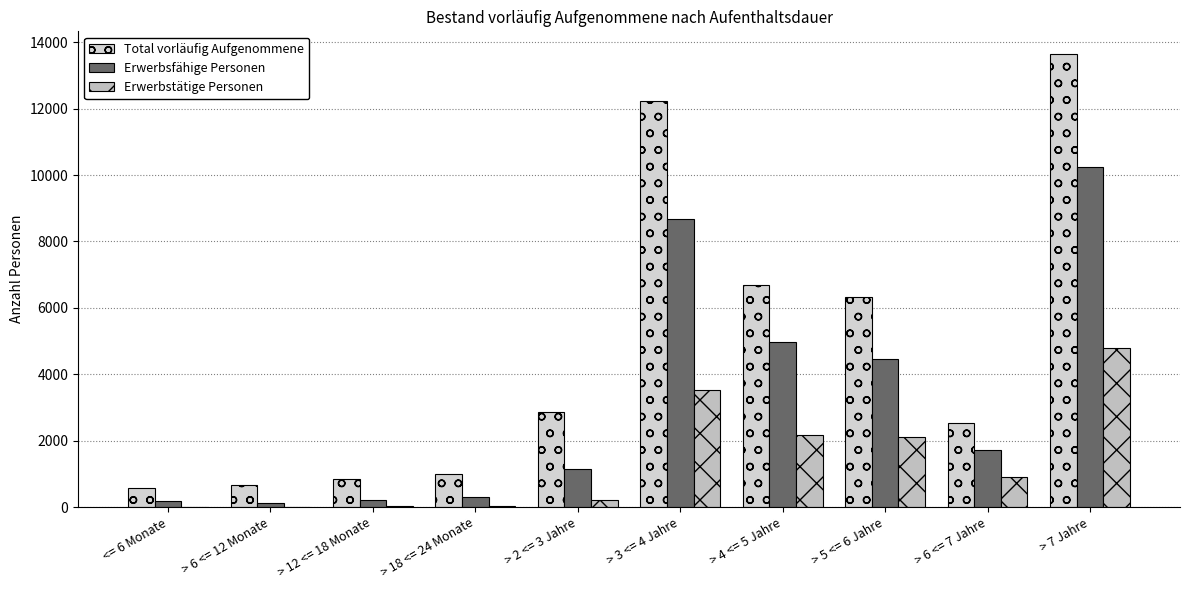

Are the bars grouped side by side (vs. stacked)?

Yes